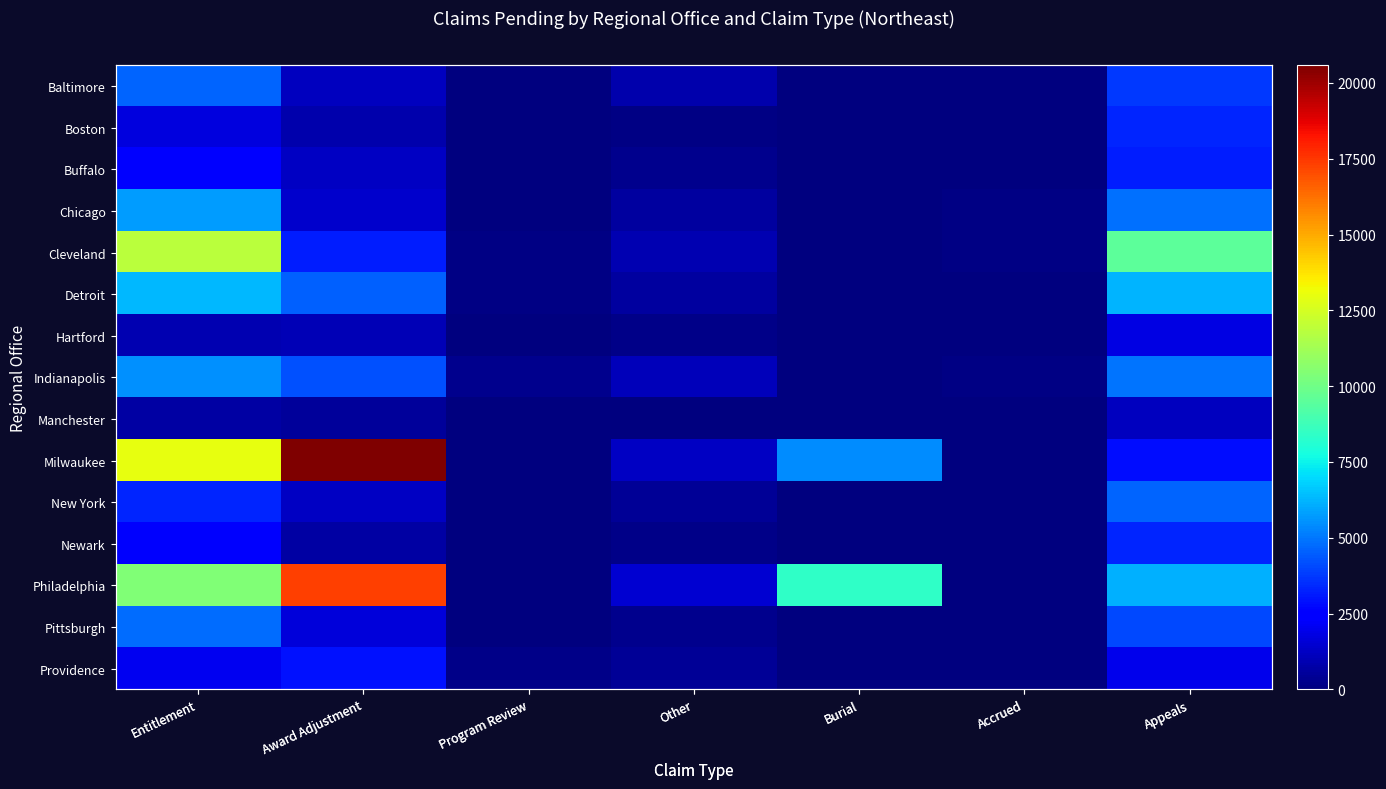

At which label does Boston reach its minimum?

Burial